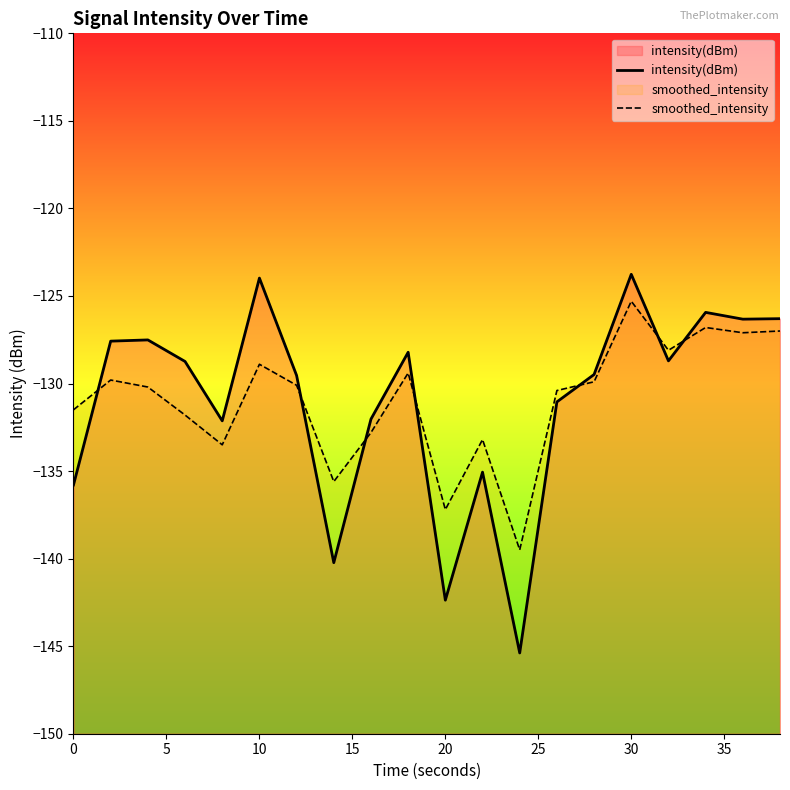

The value of intensity(dBm) at 30 is -220.3. True or false?

False